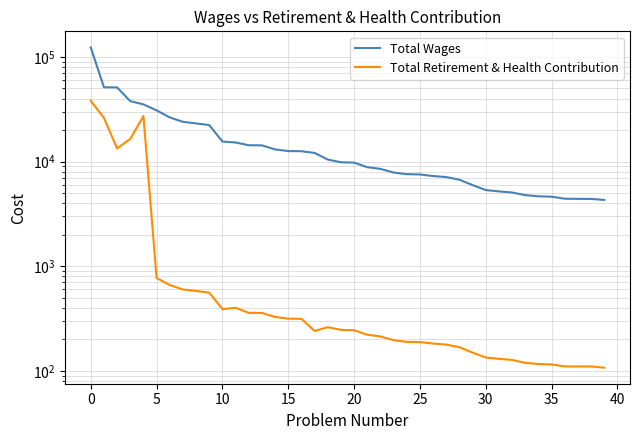

At which category does the chart reach its minimum across all series?

39